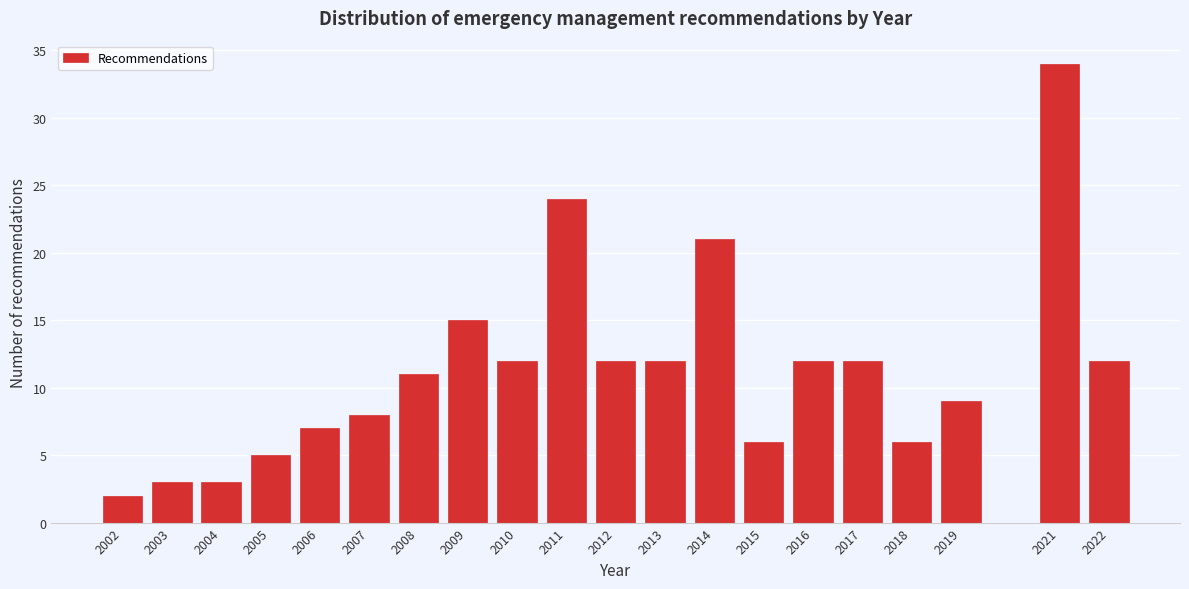

Reading left to right, list all the values displayed in this chart.

2	3	3	5	7	8	11	15	12	24	12	12	21	6	12	12	6	9	34	12